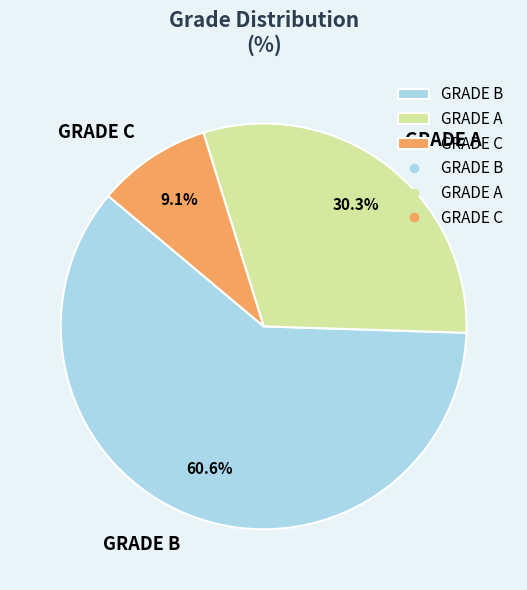

The GRADE C slice represents 20% of the pie. True or false?

False